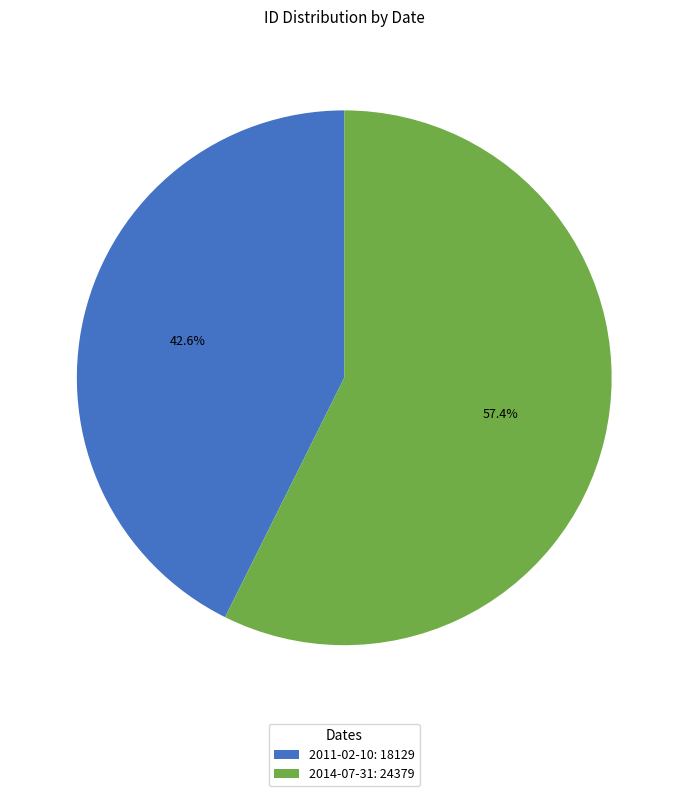

How many slices are in this pie chart?

2